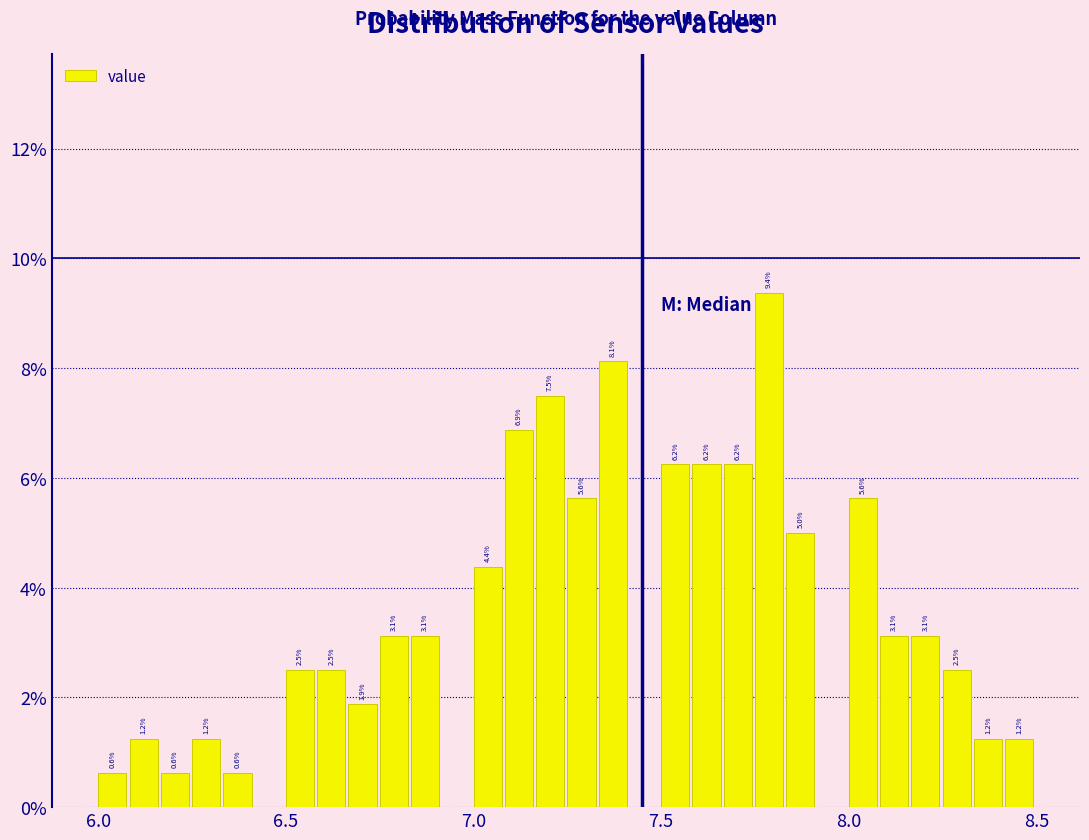

Read against the x-axis, roughly where is the centre of the tallest bar?

7.80